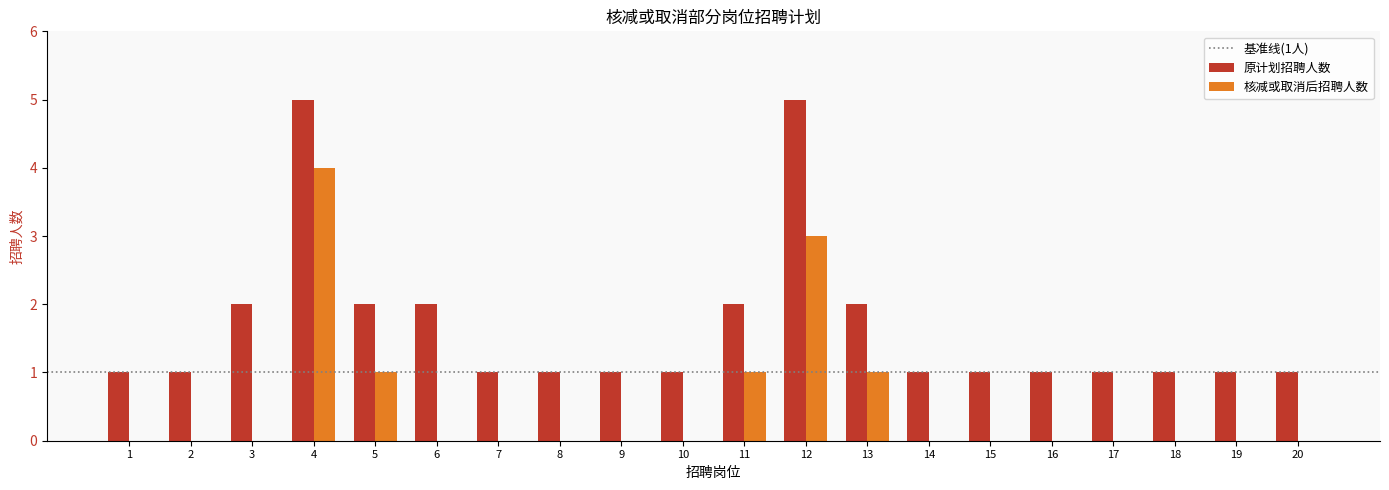

True or false: 核减或取消后招聘人数 has a value of 3 at 12.

True